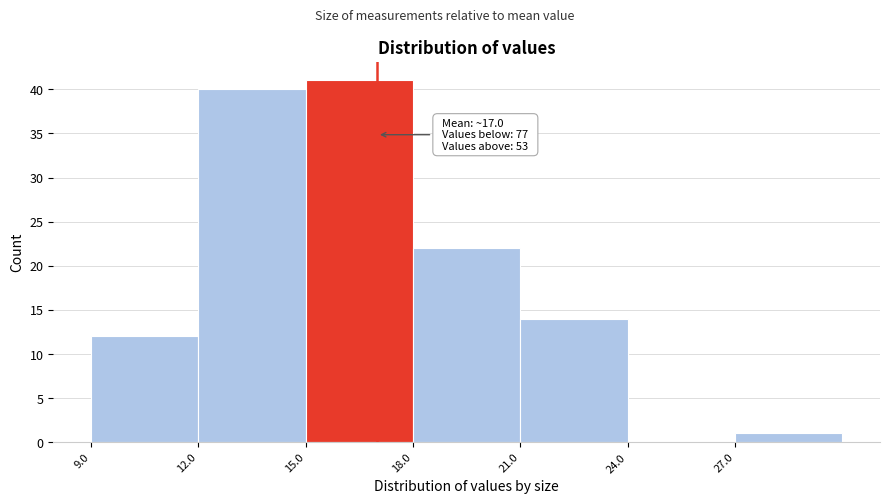

Which range on the x-axis has the tallest bar?

15 to 18